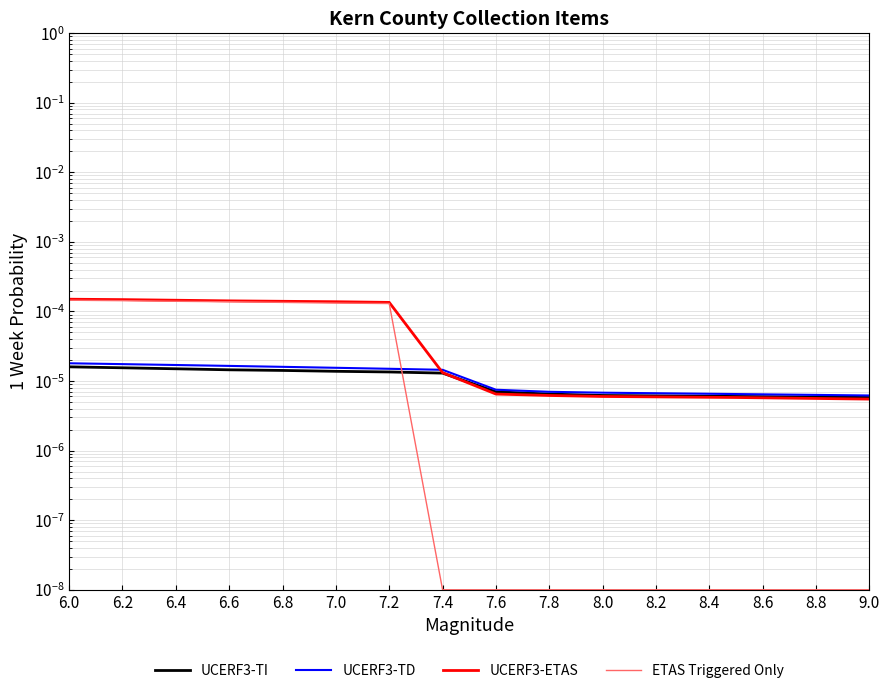

The UCERF3-ETAS series shows 0.0 at 7.2. True or false?

True